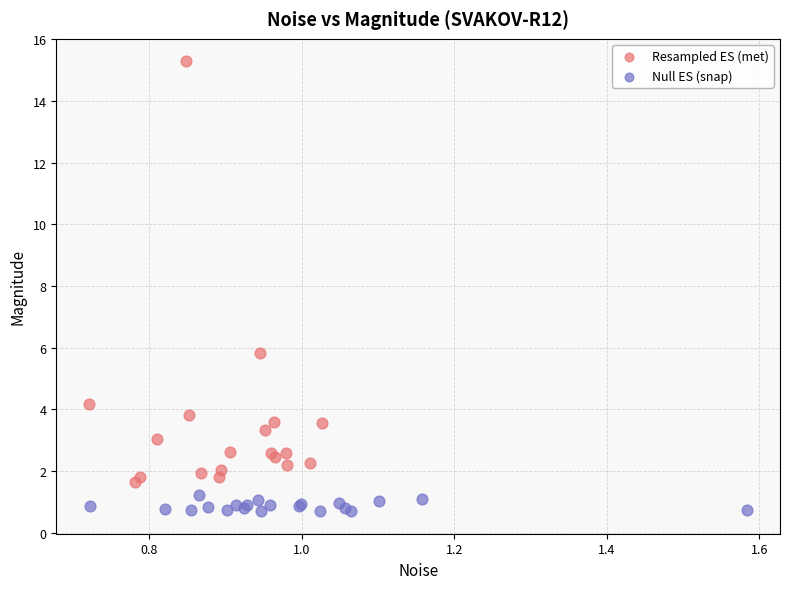

Which series reaches the minimum Y coordinate?

Null ES (snap)